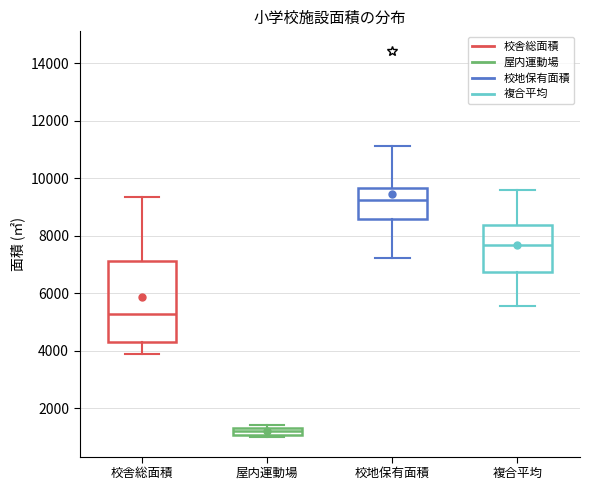

Where does the lower whisker of the box for 校地保有面積 end on the y-axis? The values are not printed on the chart, so give them approximately, as read against the axis.

7200